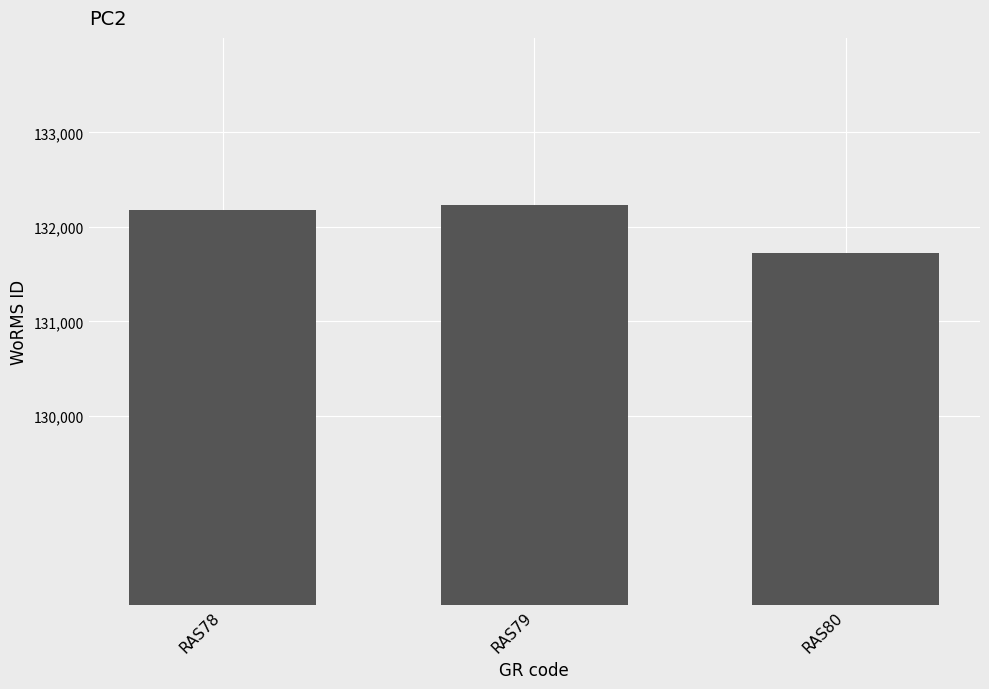

Reading left to right, transcribe all the data shown in this chart.

132181	132233	131723